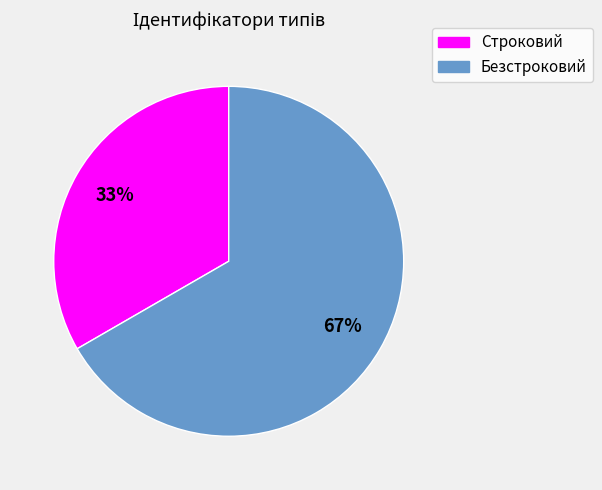

To the nearest percent, what is the combined percentage of Безстроковий and Строковий?

100%